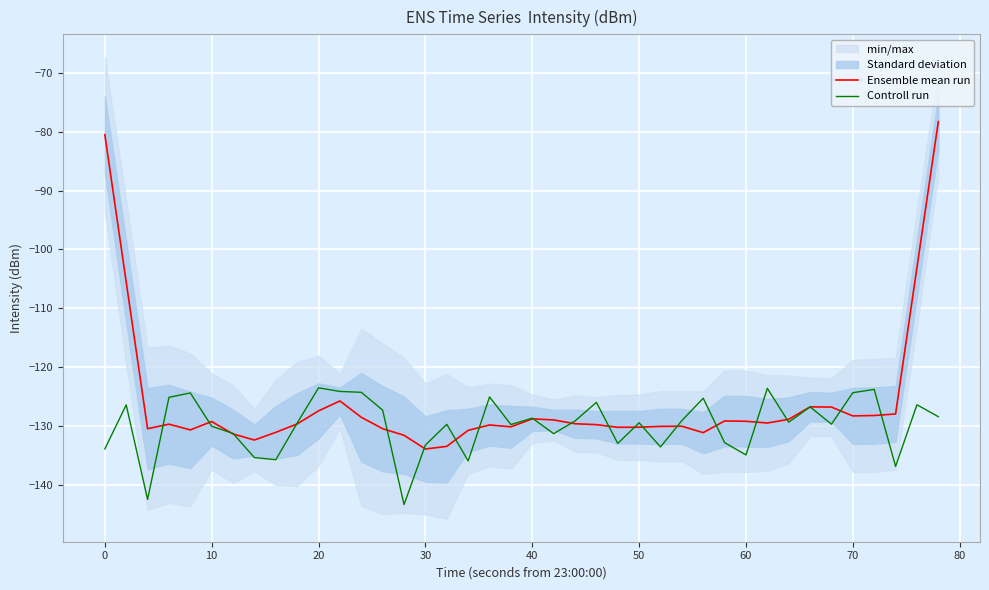

How many intersections are there between Ensemble mean run and Controll run?

20